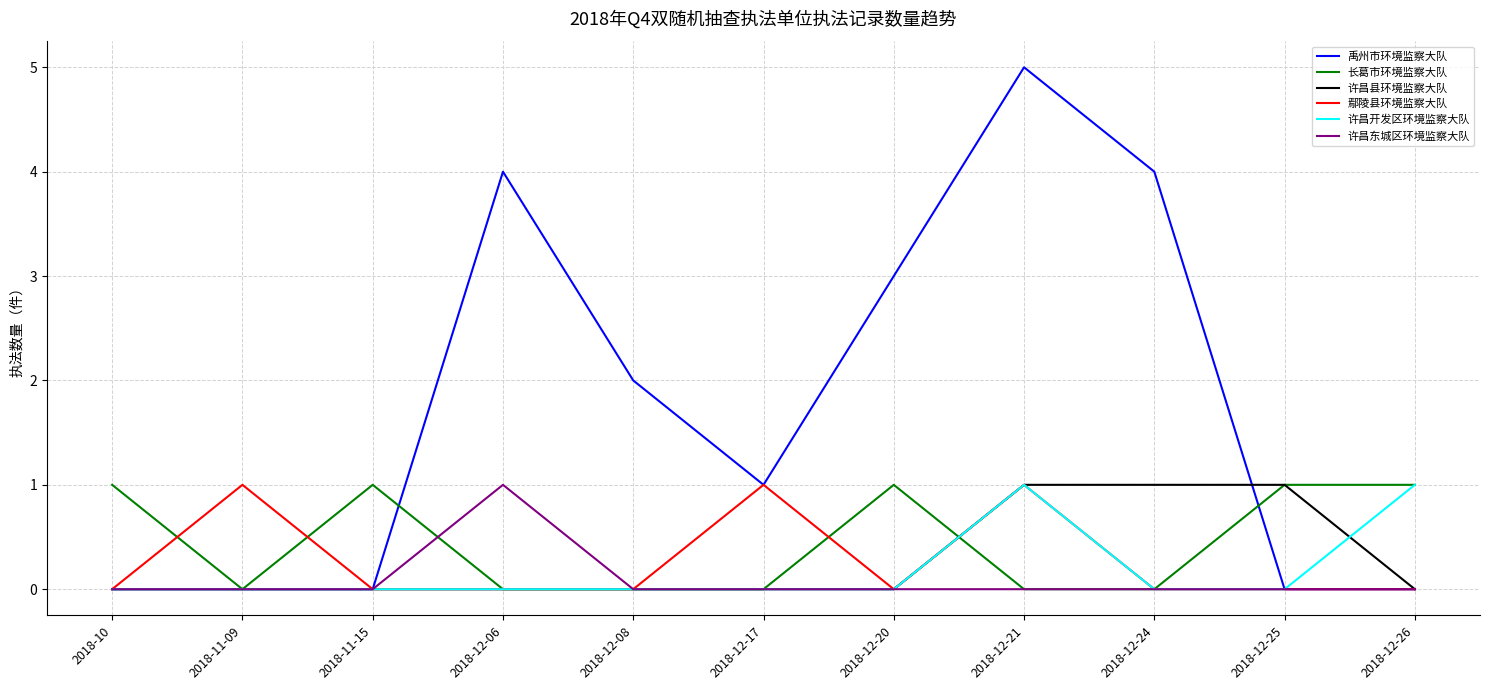

Which category has the highest value across all series?

2018-12-21